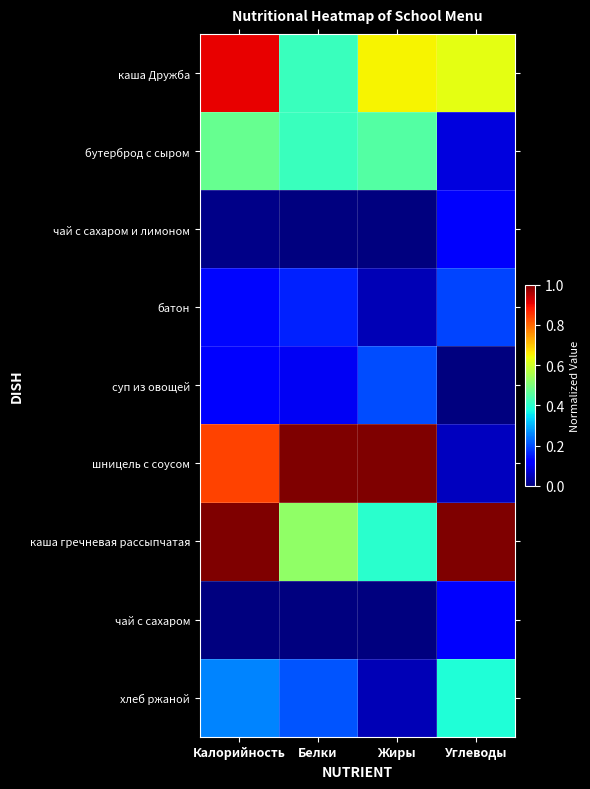

Reading left to right, what are all the values shown in this chart?

каша Дружба: Калорийность=0.9	Белки=0.4	Жиры=0.7	Углеводы=0.6
бутерброд с сыром: Калорийность=0.5	Белки=0.4	Жиры=0.5	Углеводы=0.1
чай с сахаром и лимоном: Калорийность=0.0	Белки=0.0	Жиры=0.0	Углеводы=0.1
батон: Калорийность=0.1	Белки=0.2	Жиры=0.1	Углеводы=0.2
суп из овощей: Калорийность=0.1	Белки=0.1	Жиры=0.2	Углеводы=0.0
шницель с соусом: Калорийность=0.8	Белки=1.0	Жиры=1.0	Углеводы=0.1
каша гречневая рассыпчатая: Калорийность=1.0	Белки=0.5	Жиры=0.4	Углеводы=1.0
чай с сахаром: Калорийность=0.0	Белки=0.0	Жиры=0.0	Углеводы=0.1
хлеб ржаной: Калорийность=0.3	Белки=0.2	Жиры=0.1	Углеводы=0.4